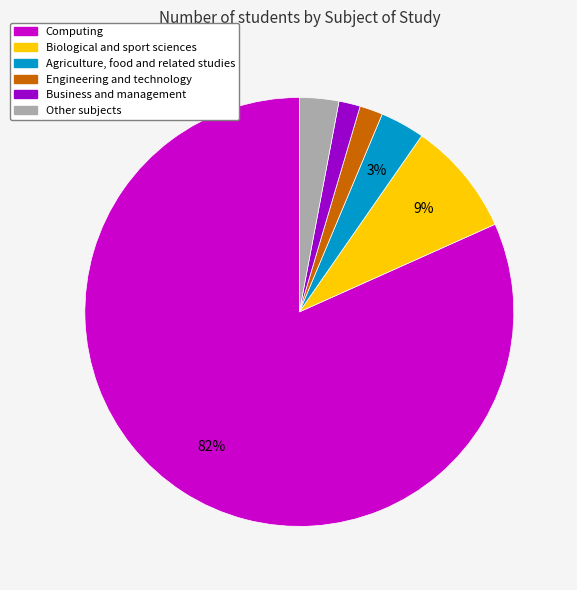

What is the largest slice in the pie chart?

Computing